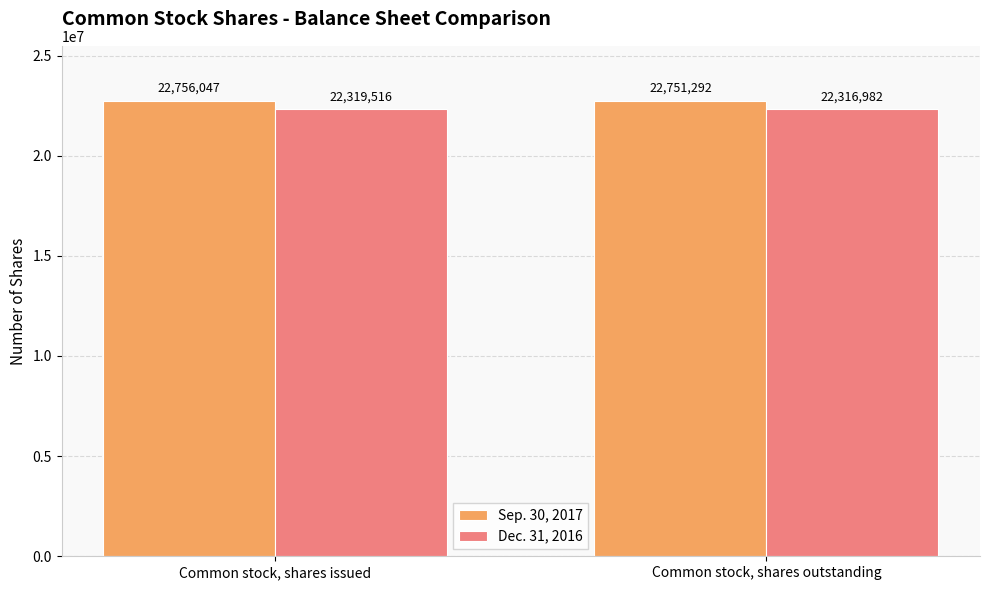

What is the approximate value of Sep. 30, 2017 at Common stock, shares issued, to the nearest 10?

22756050